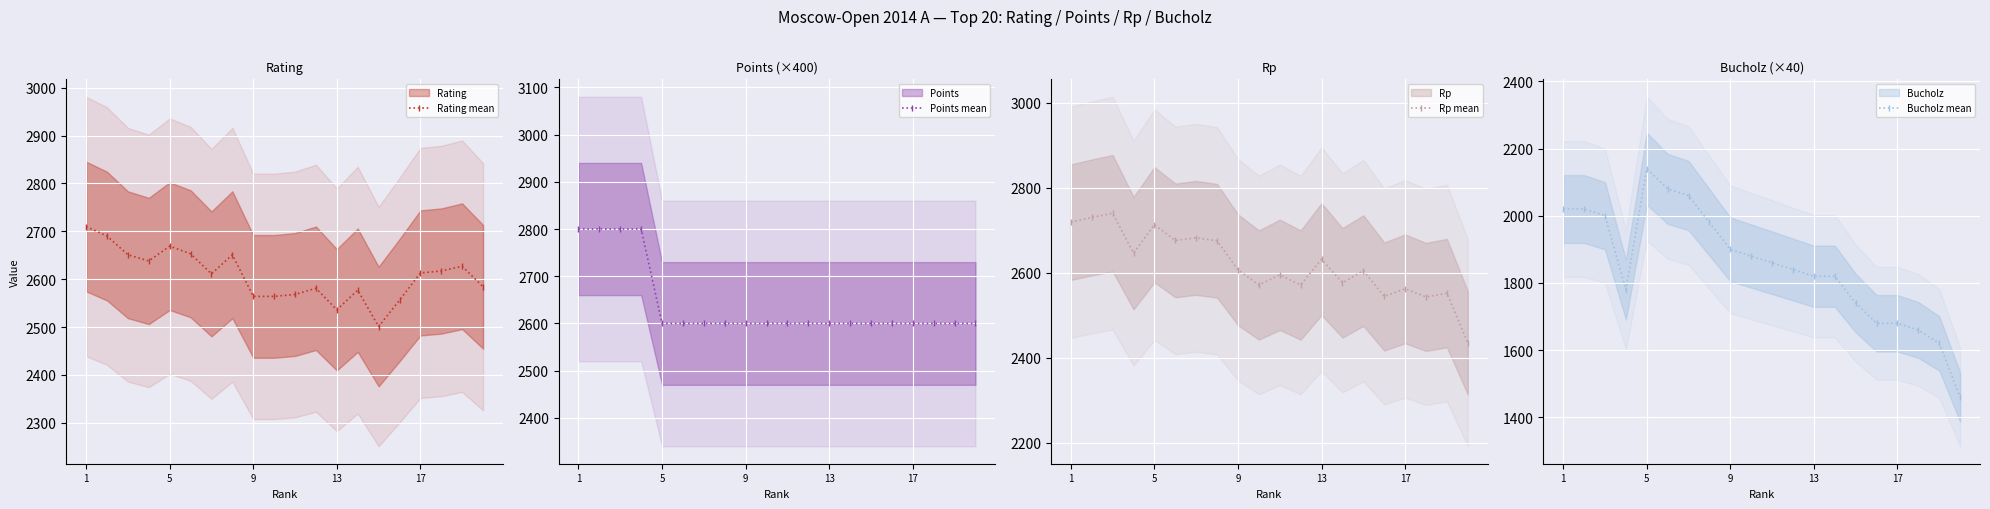

What is the value of the Rp mean point at the 16th from the left?

2544